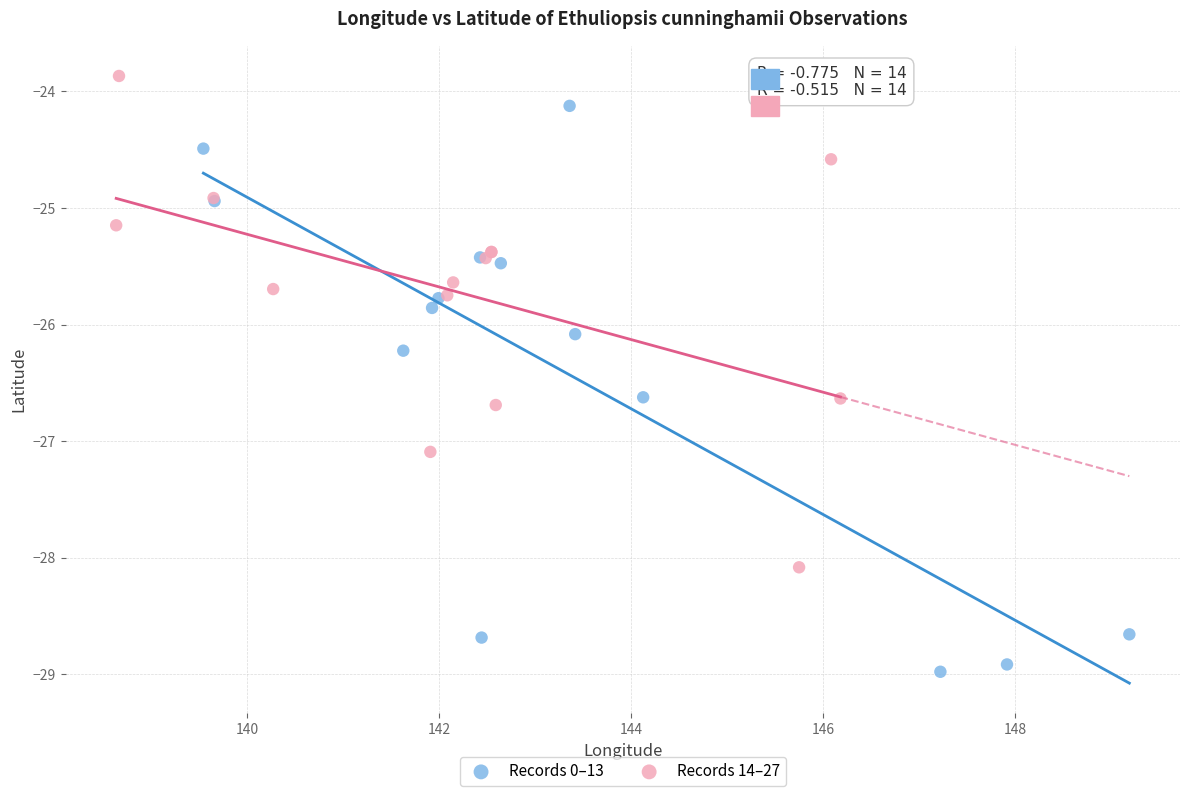

Which series reaches the maximum Y coordinate?

Records 14–27